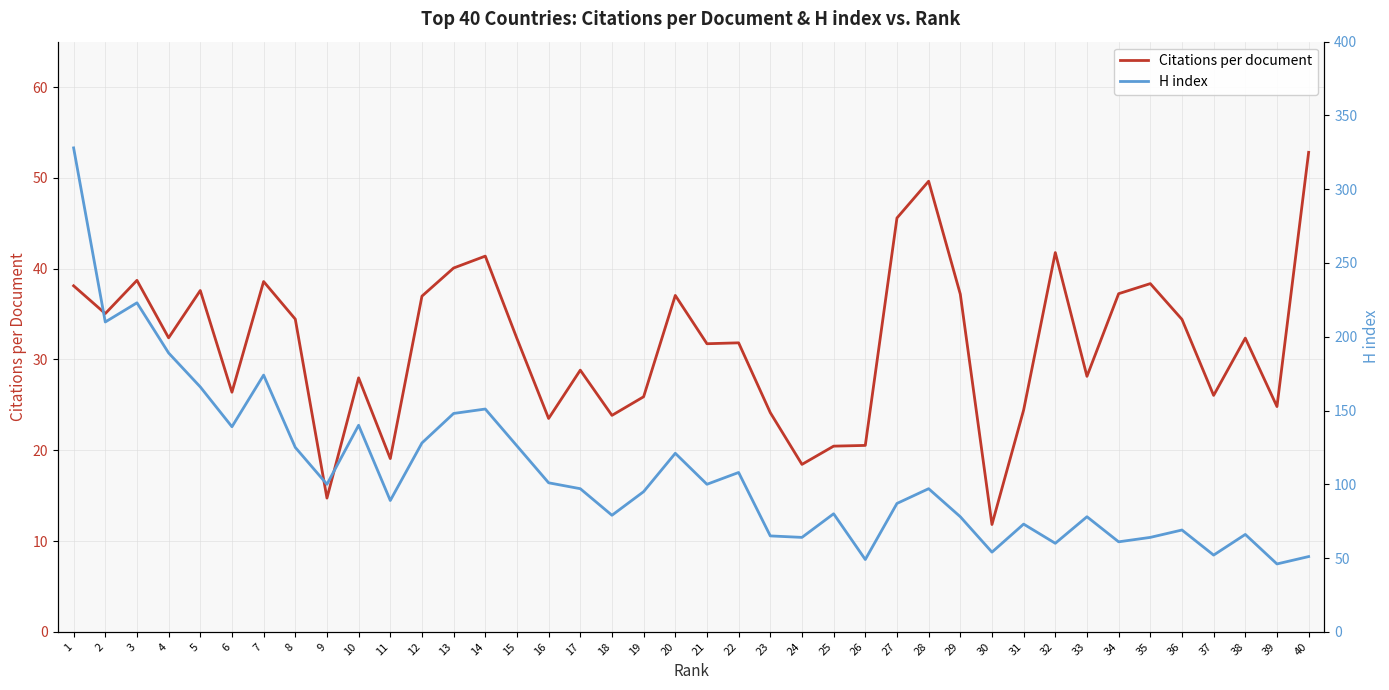

Is it true that Citations per document equals 18.4 at 24?

True